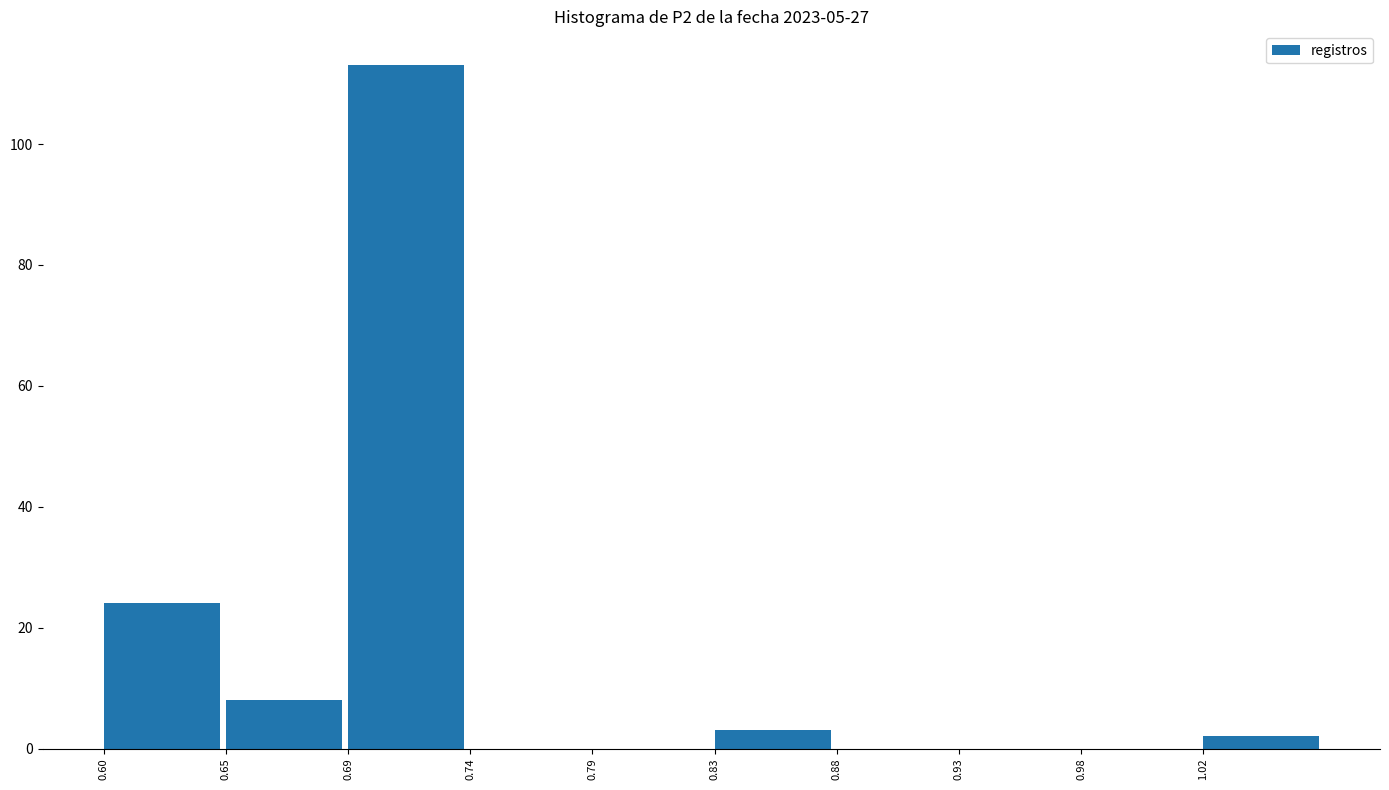

Reading left to right, transcribe this chart: for each bar, give the range it covers on the x-axis and its height. Neither the bar edges nor the heights are printed on the chart, so give them approximately, as read against the axes.

0.600 to 0.647: 24
0.647 to 0.694: 8
0.694 to 0.741: 114
0.741 to 0.788: 0
0.788 to 0.835: 0
0.835 to 0.882: 4
0.882 to 0.929: 0
0.929 to 0.976: 0
0.976 to 1.023: 0
1.023 to 1.070: 2